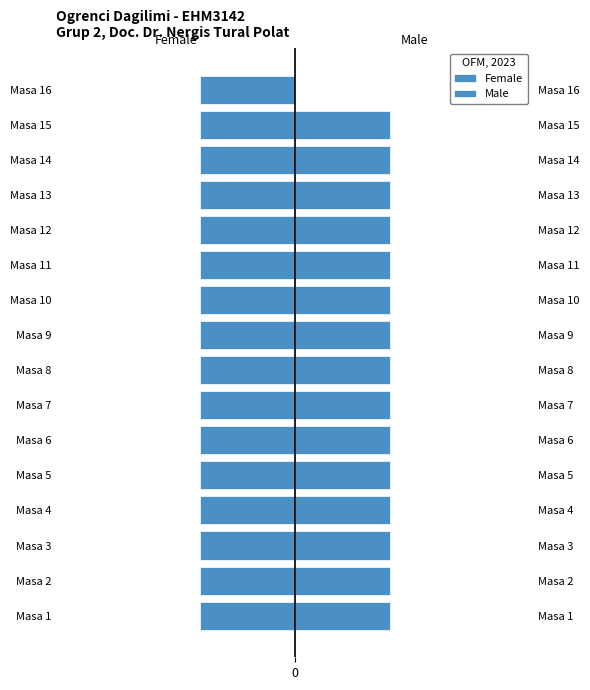

How many series are shown in this chart?

2